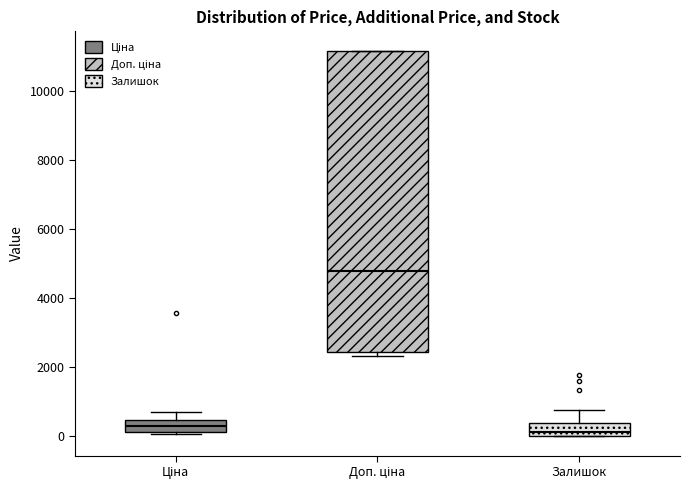

Where is the upper edge of the box for Залишок on the y-axis? The values are not printed on the chart, so give them approximately, as read against the axis.

400